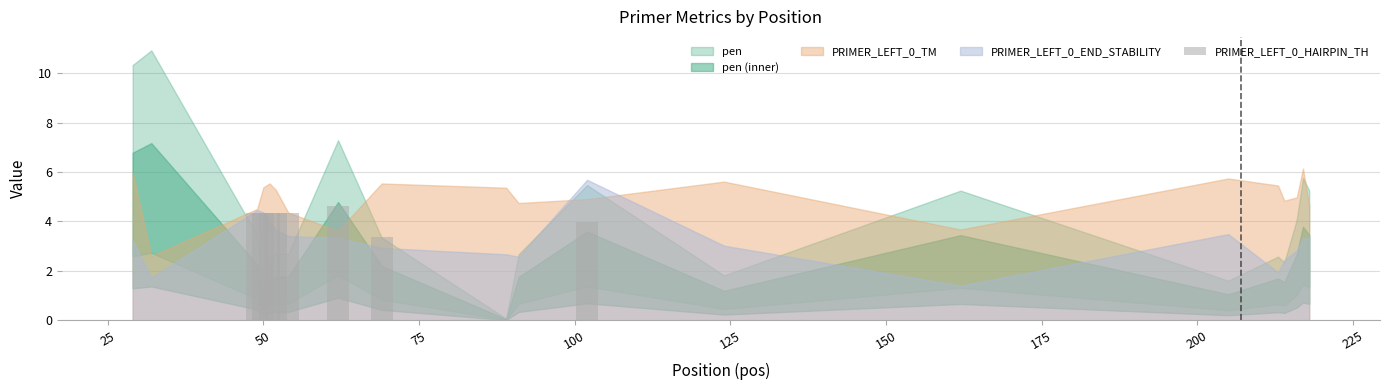

What is the sum of all values?

33.8